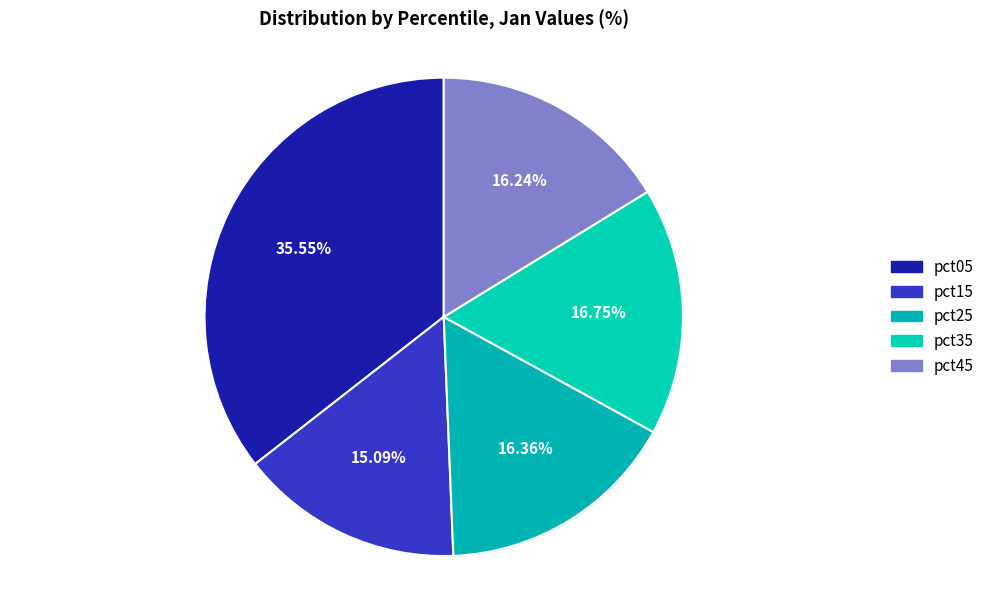

How many segments does this pie chart have?

5